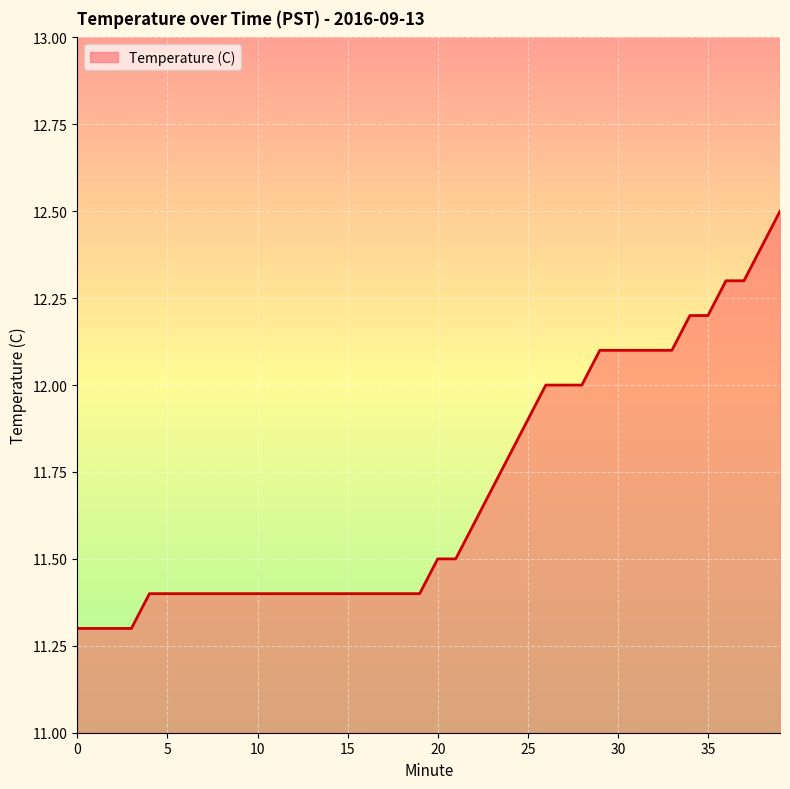

What is the difference between the maximum and minimum values?

1.2